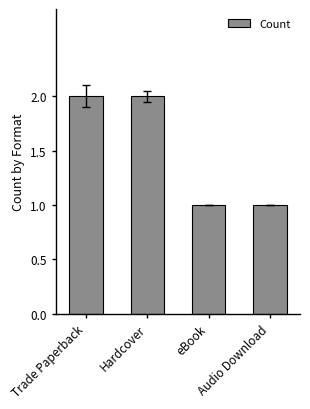

Read the value at Audio Download.

1